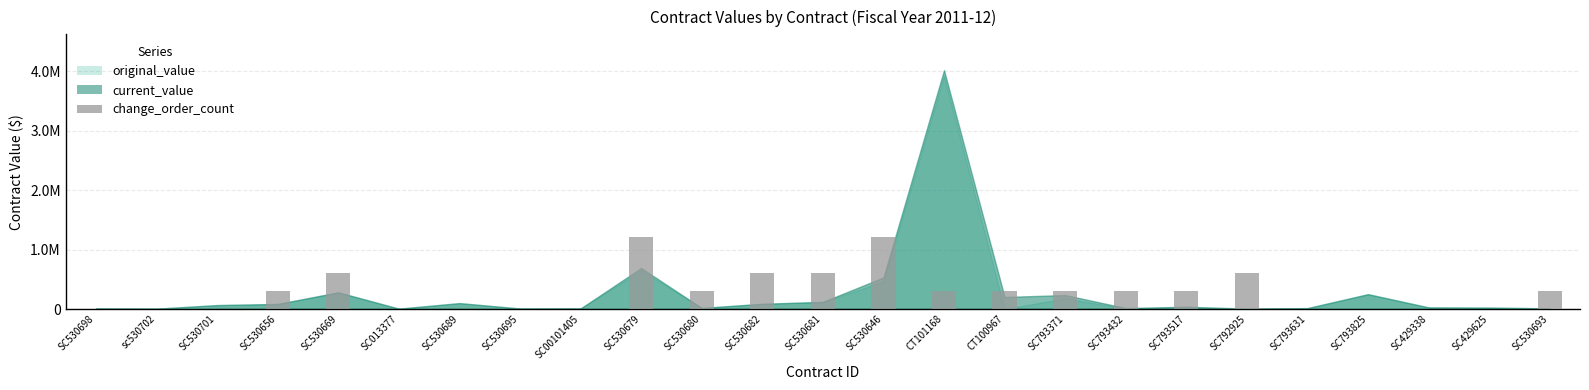

At which label is the value closest to 602912?

SC530669